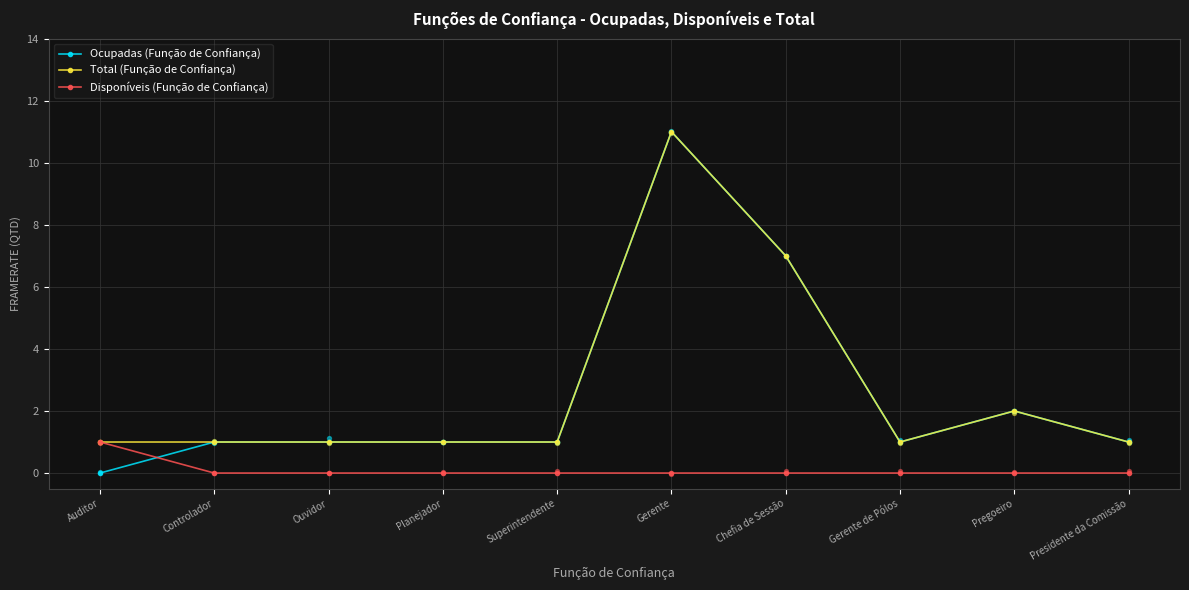

Is the value of Disponíveis (Função de Confiança) at Controlador greater than the value of Total (Função de Confiança) at Gerente de Pólos?

No